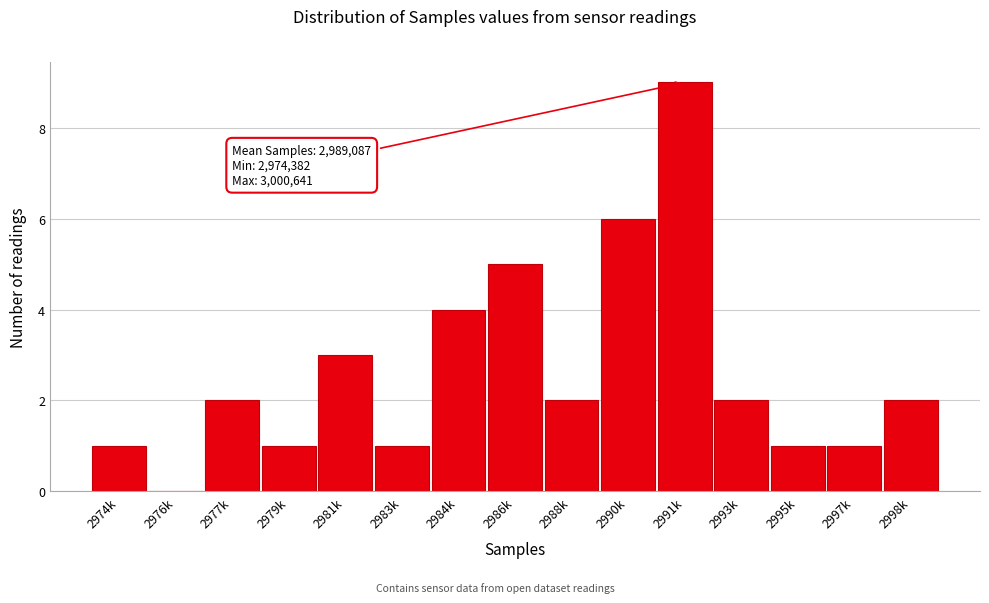

Reading left to right, list all the values displayed in this chart.

2974k=1	2976k=0	2977k=2	2979k=1	2981k=3	2983k=1	2984k=4	2986k=5	2988k=2	2990k=6	2991k=9	2993k=2	2995k=1	2997k=1	2998k=2